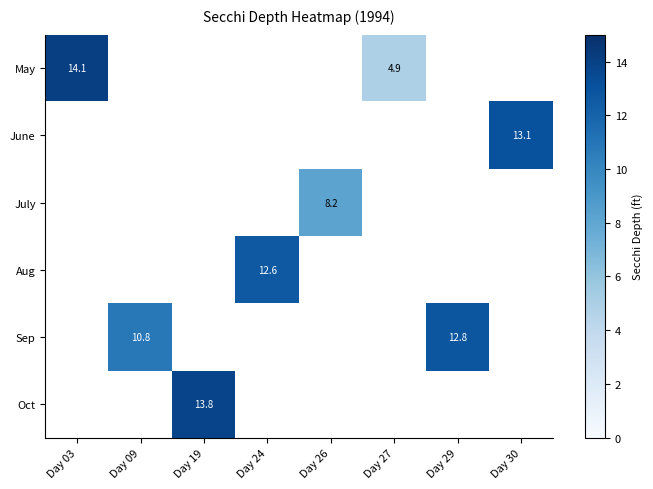

At Day 19, list the series in order from smallest to largest.

May, June, July, Aug, Sep, Oct